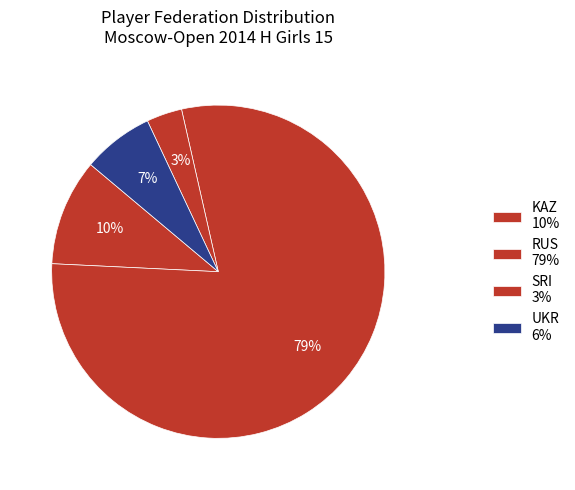

To the nearest percent, what is the combined percentage of UKR and SRI?

10%